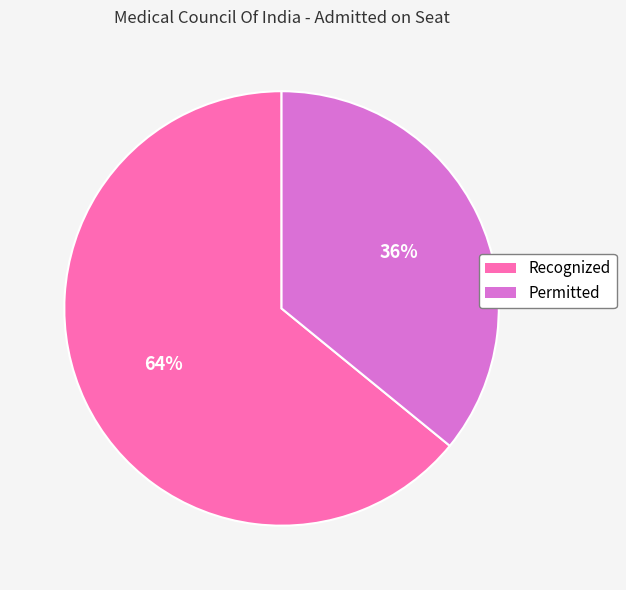

To the nearest percent, what percentage of the pie is Recognized?

64%